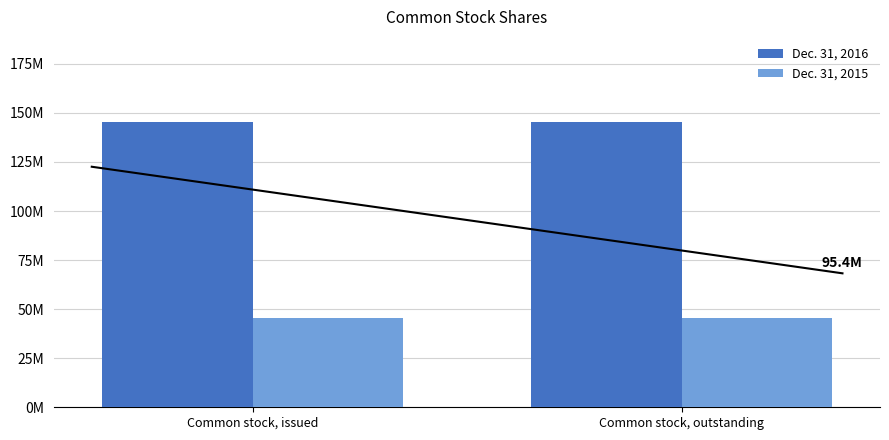

True or false: Dec. 31, 2016 has a value of 145163921 at Common stock, outstanding.

True